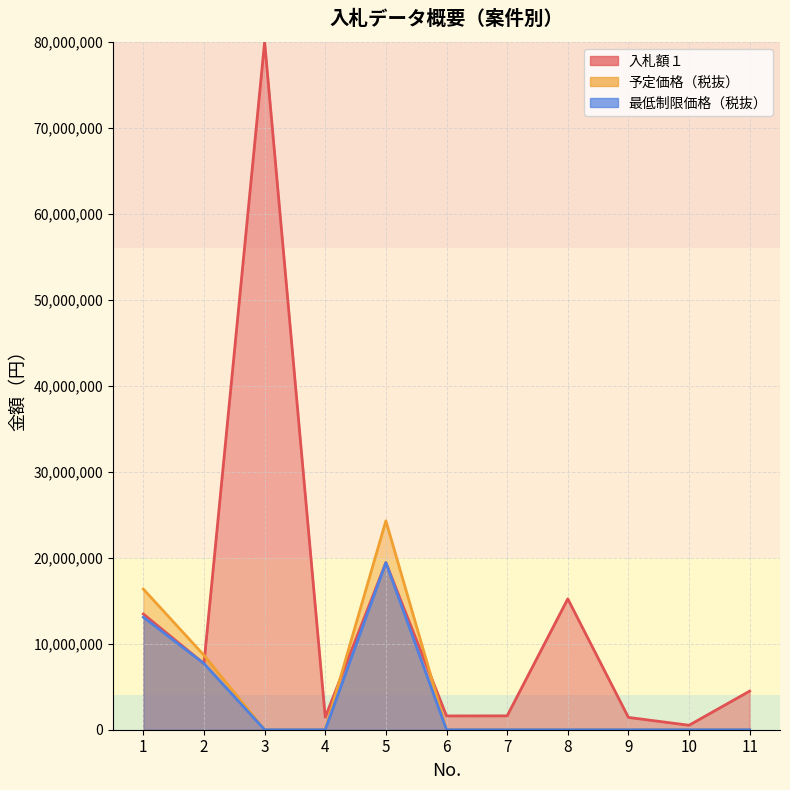

Reading right to left, what are all the values shown in this chart?

予定価格（税抜）: 0	0	0	0	0	0	24294600	0	0	8660000	16359200
最低制限価格（税抜）: 0	0	0	0	0	0	19435680	0	0	7692600	13087360